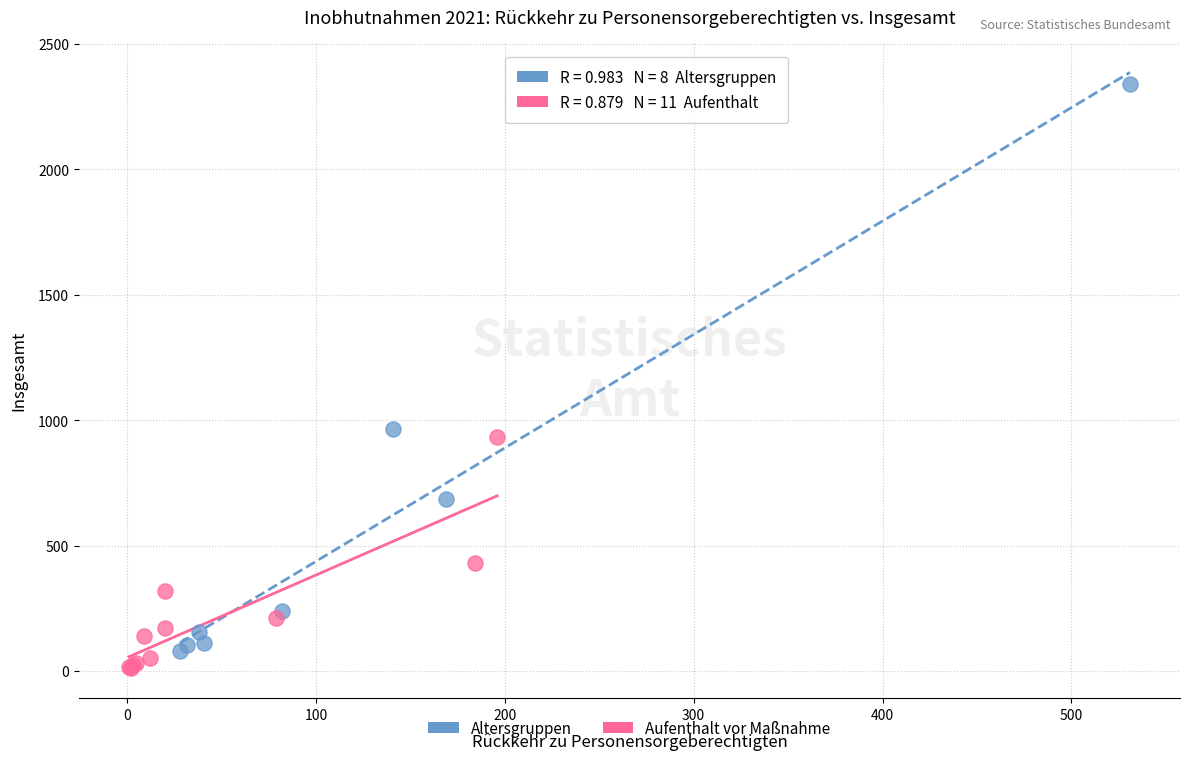

Which series contains the highest Y value?

Altersgruppen